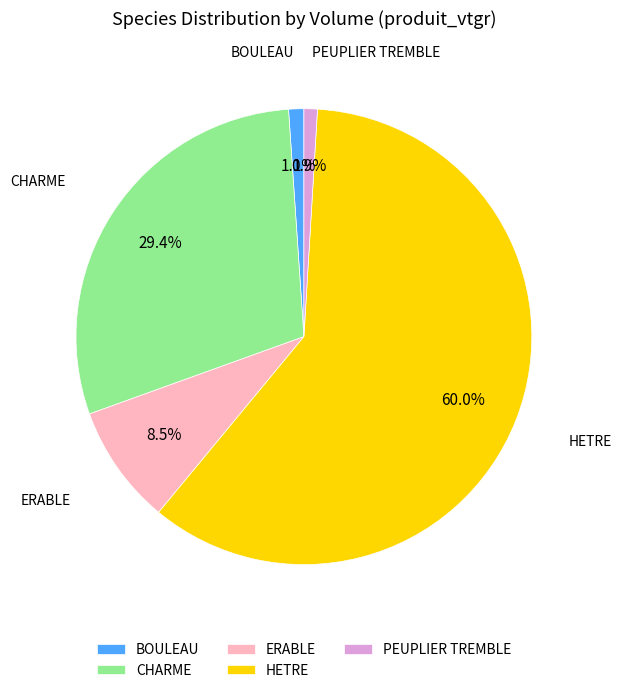

Do BOULEAU and PEUPLIER TREMBLE together represent more than half of the pie?

No